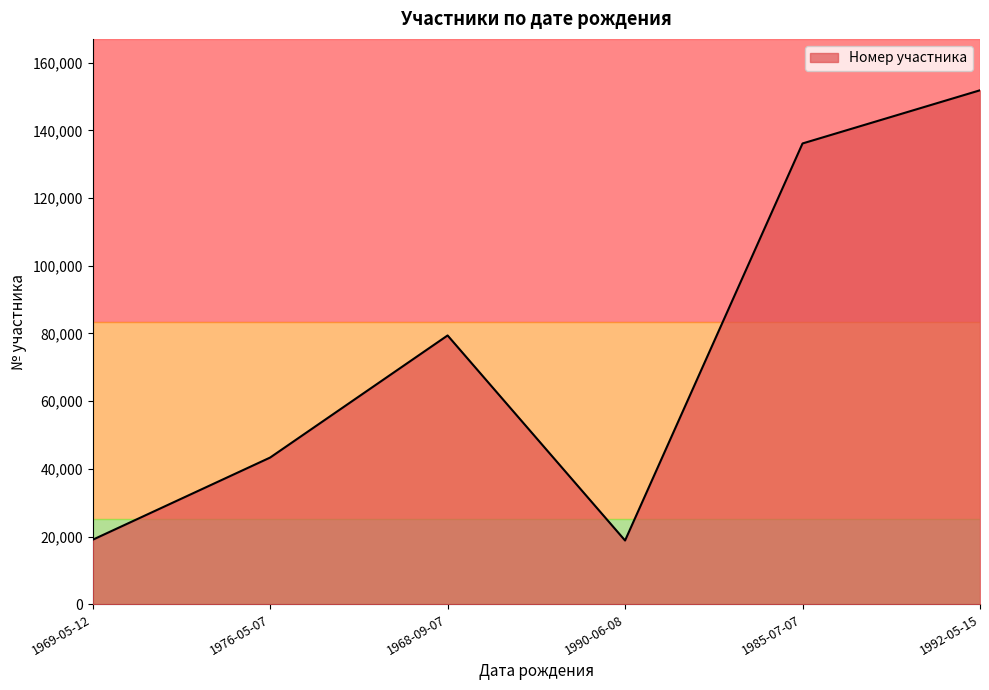

True or false: the data has more than 2 interior local peaks.

False